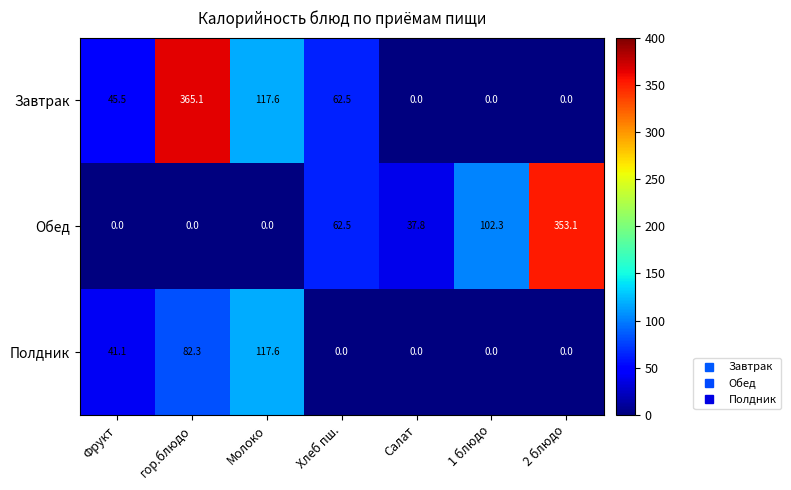

Is it true that Завтрак equals 0.0 at 2 блюдо?

True